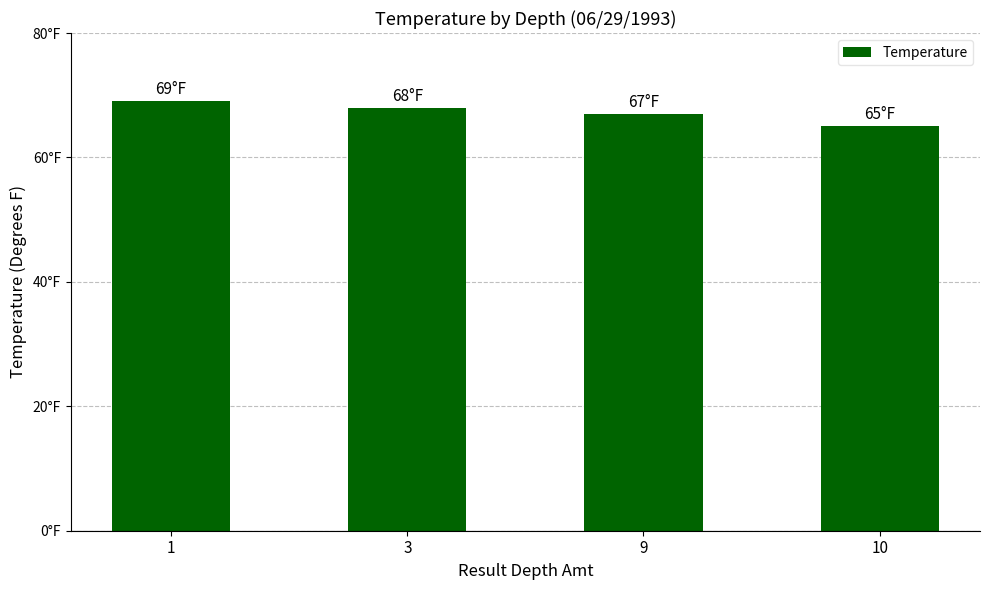

Does the chart contain any negative values?

No